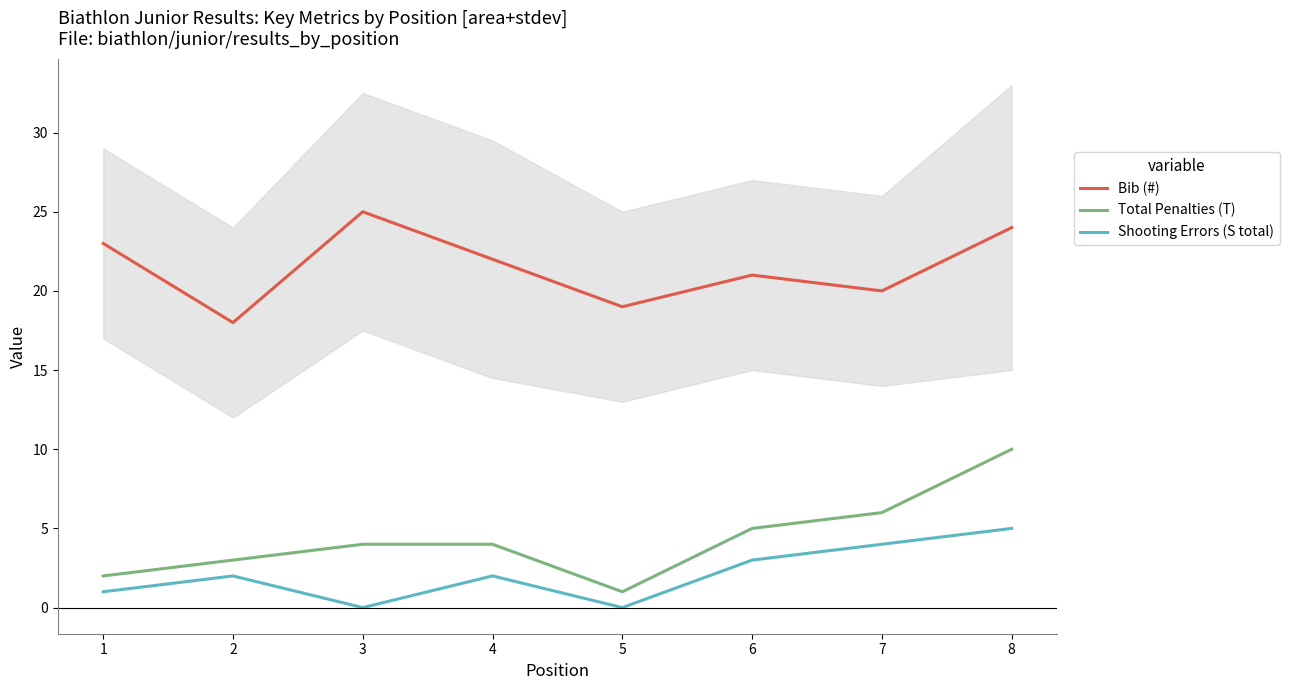

Where does the Bib (#) series first go above 22?

1